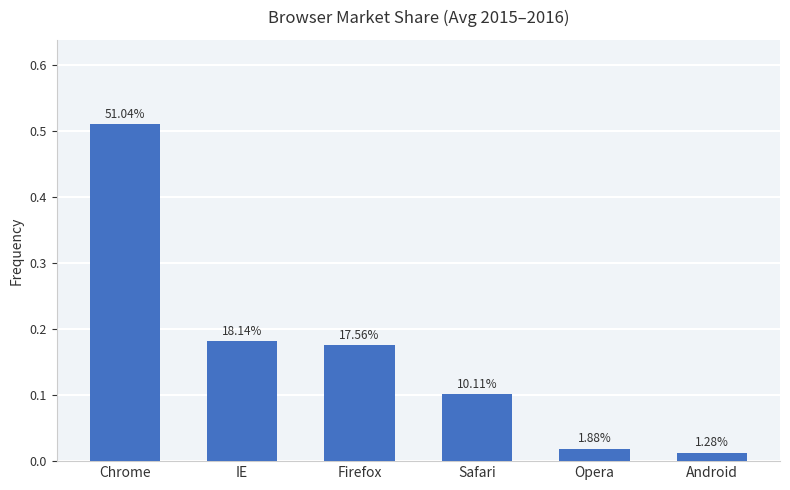

What is the change in value from Chrome to Android?

-0.5